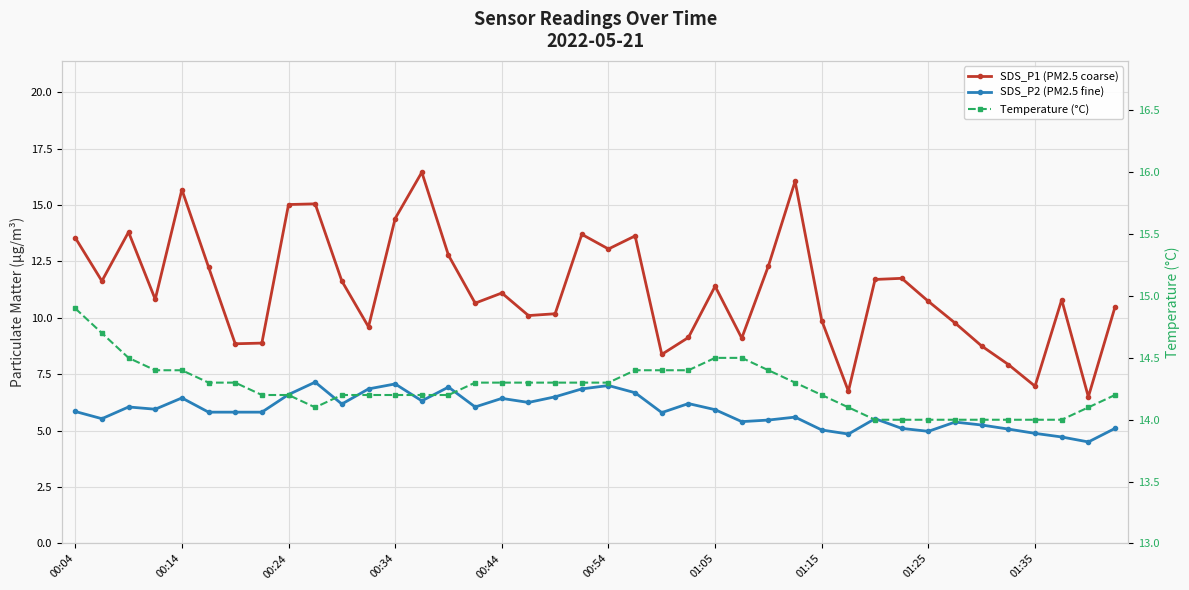

How many data points in SDS_P2 (PM2.5 fine) are above 5?

35